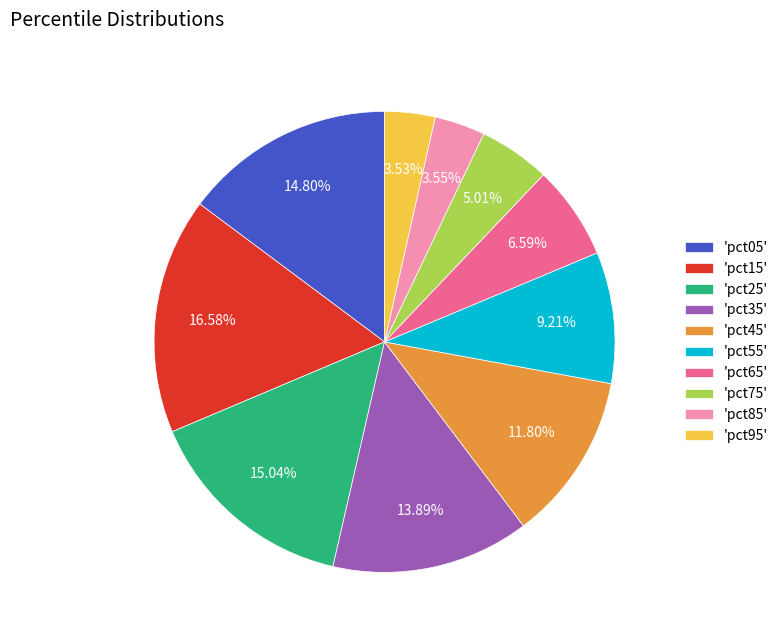

Between 'pct45' and 'pct15', which is larger?

'pct15'